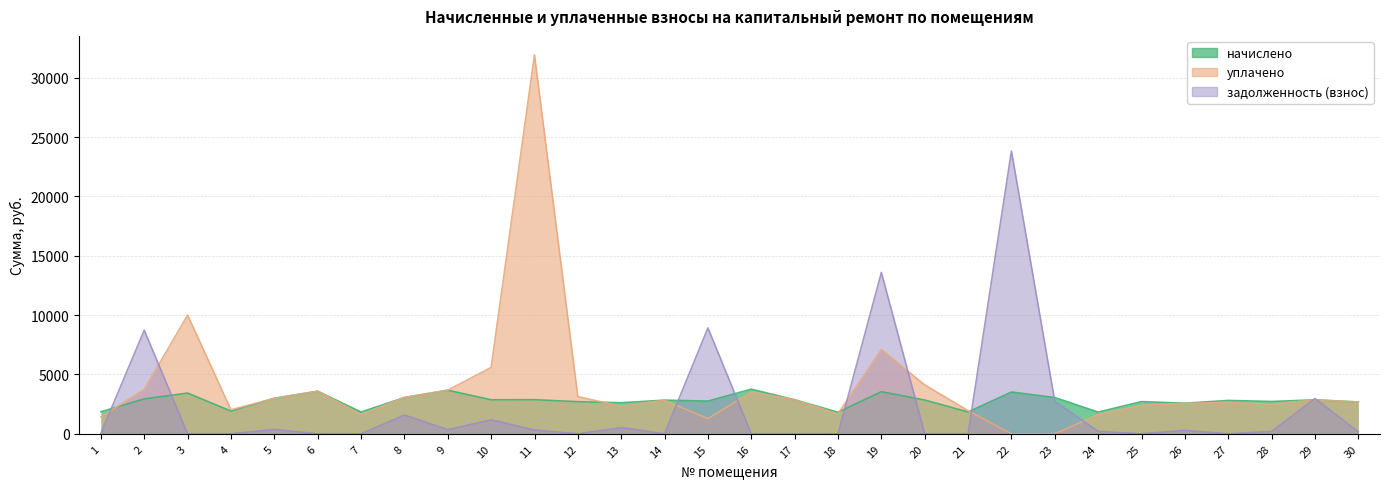

Which series has the widest spread of values?

уплачено